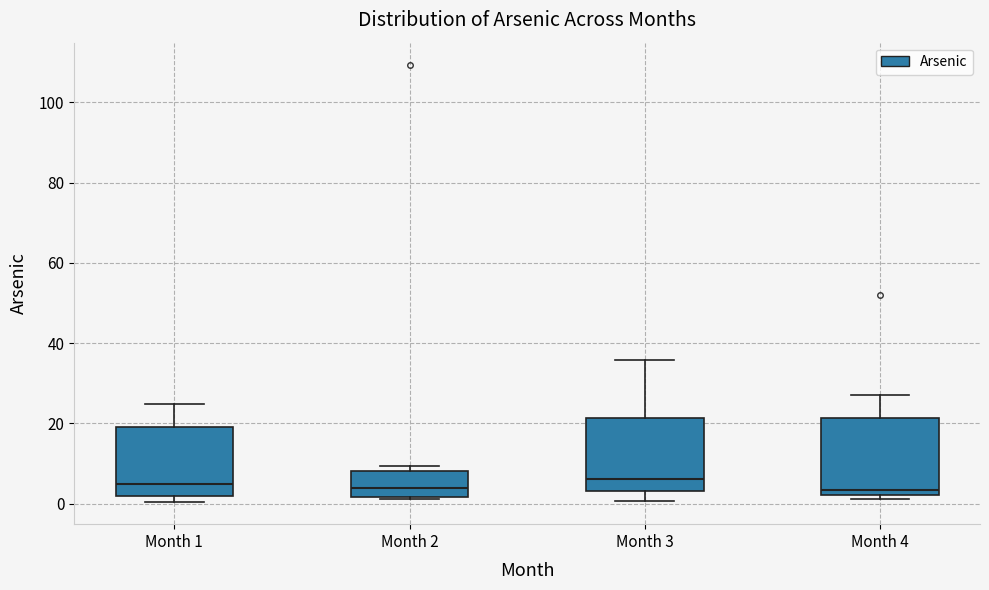

Reading left to right, transcribe this box plot: for each box, give where its median line is, the range the box spans, and where its two whiskers end, as read against the y-axis. The values are not printed on the chart, so give them approximately, as read against the axis.

Month 1: median 4, box 2 to 20, whiskers 0 to 24
Month 2: median 4, box 2 to 8, whiskers 2 to 10
Month 3: median 6, box 4 to 22, whiskers 0 to 36
Month 4: median 4, box 2 to 22, whiskers 2 (just below the box's lower edge) to 28